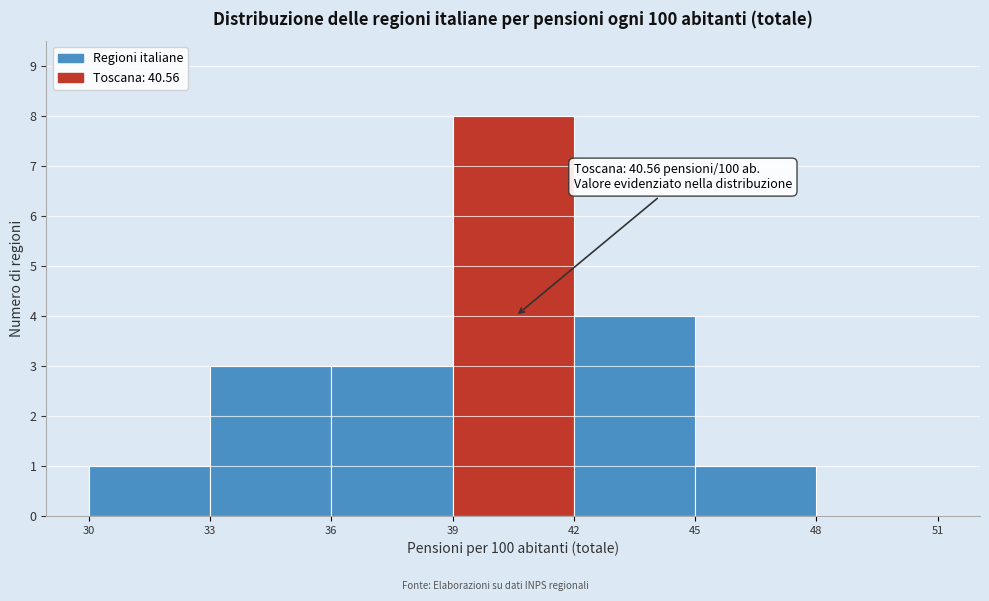

Over which range of the x-axis is the bar tallest?

39 to 42